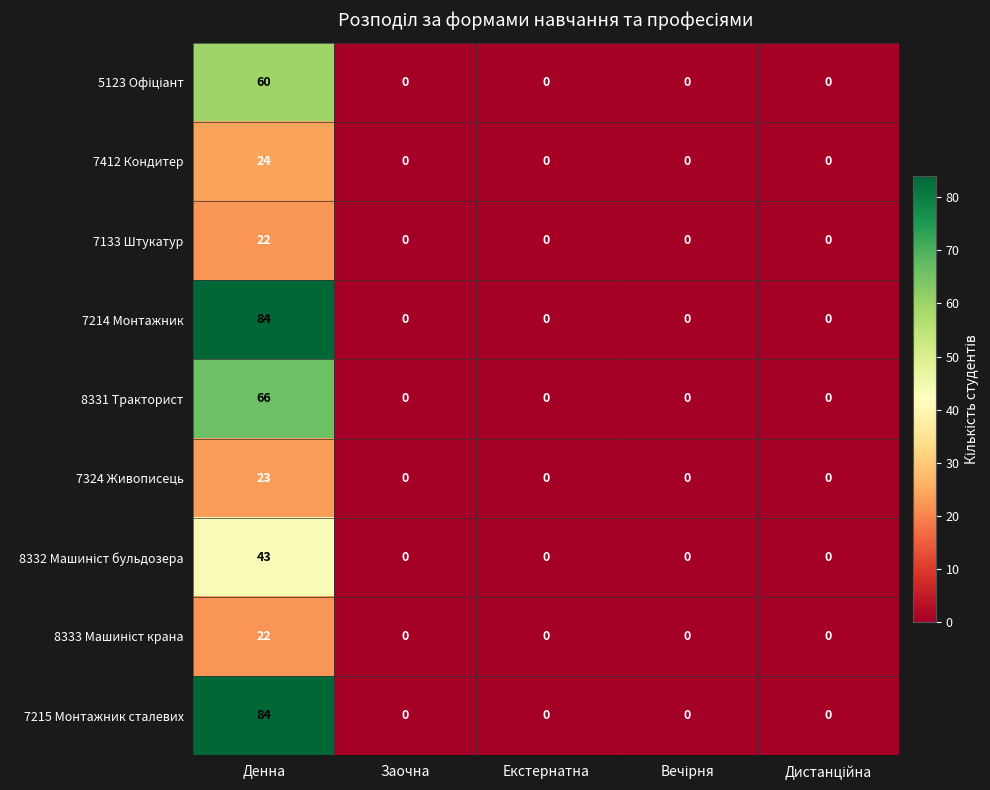

At which category is the sum across all series the highest?

Денна